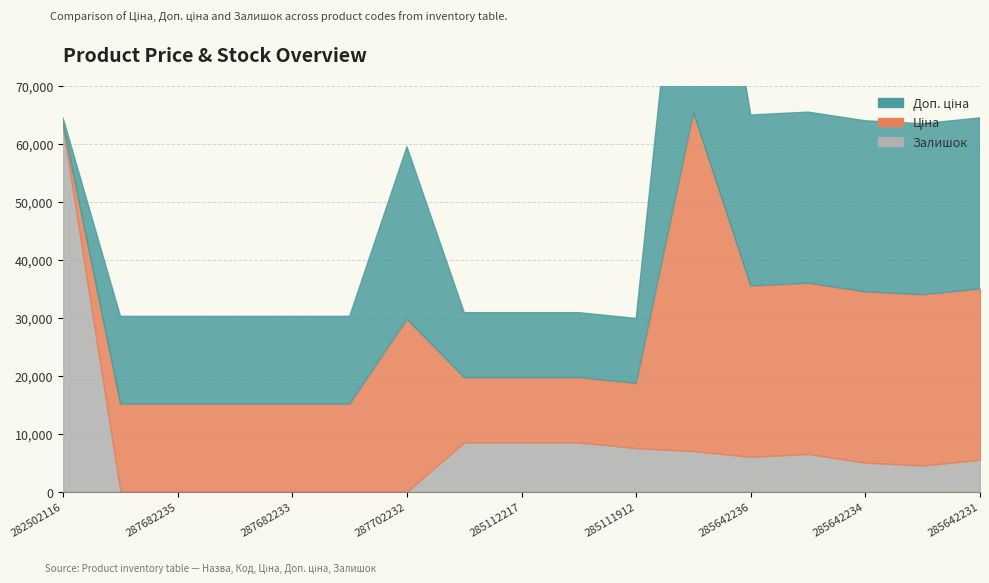

True or false: Ціна and Залишок intersect in this chart.

False